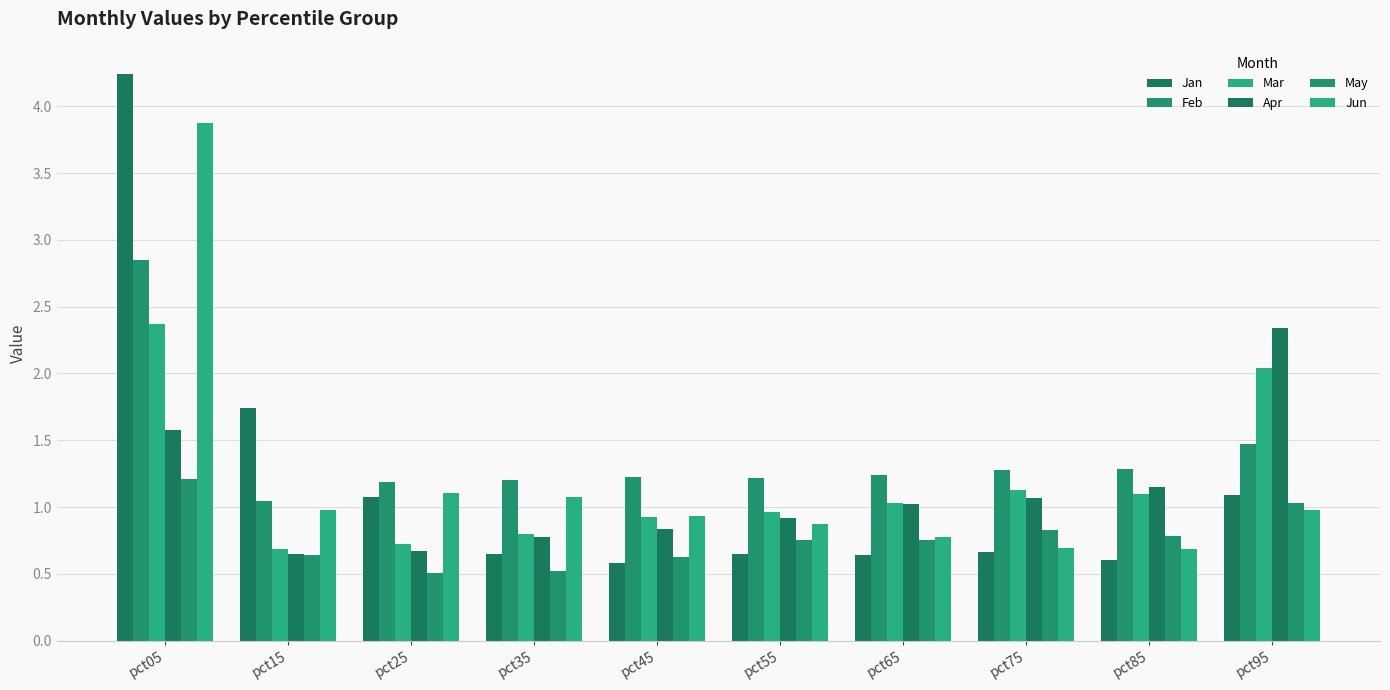

At pct55, list the series in order from largest to smallest.

Feb, Mar, Apr, Jun, May, Jan